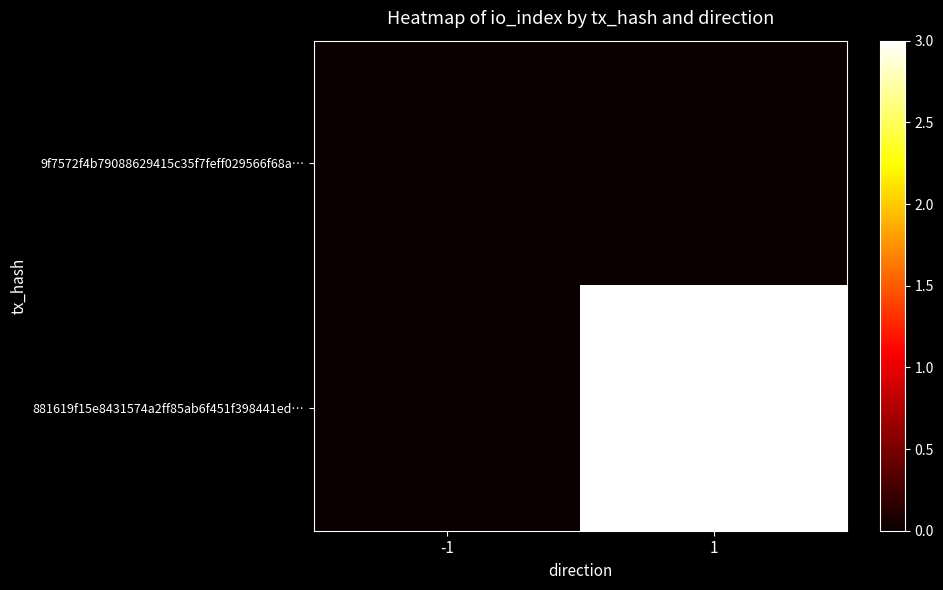

Reading left to right, extract all data points from this chart.

9f7572f4b79088629415c35f7feff029566f68a…: -1=0	1=0
881619f15e8431574a2ff85ab6f451f398441ed…: -1=0	1=3